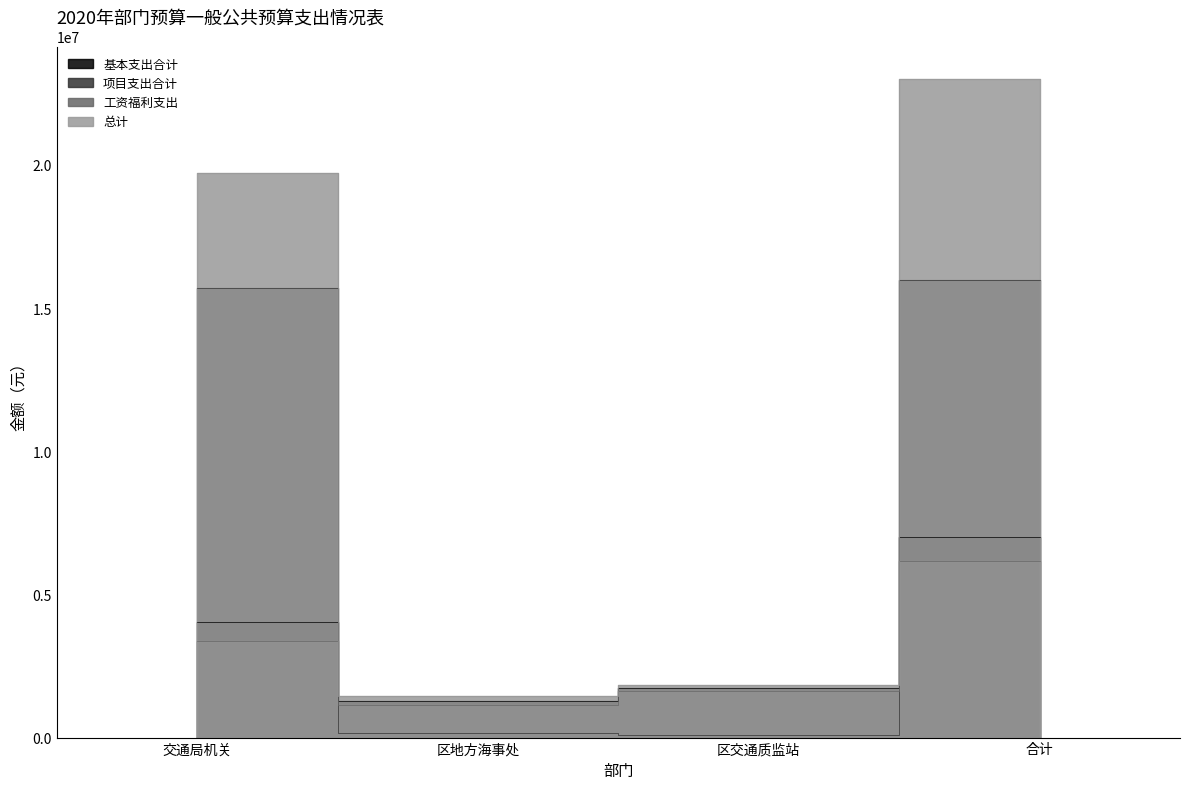

Reading left to right, transcribe all the data shown in this chart.

基本支出合计: 4021056.6	1270898.7	1723544.0	7015499.4
项目支出合计: 15690000.0	177000.0	100000.0	15967000.0
工资福利支出: 3376332.6	1153650.7	1626664.0	6156647.4
总计: 19711056.6	1447898.7	1823544.0	22982499.4